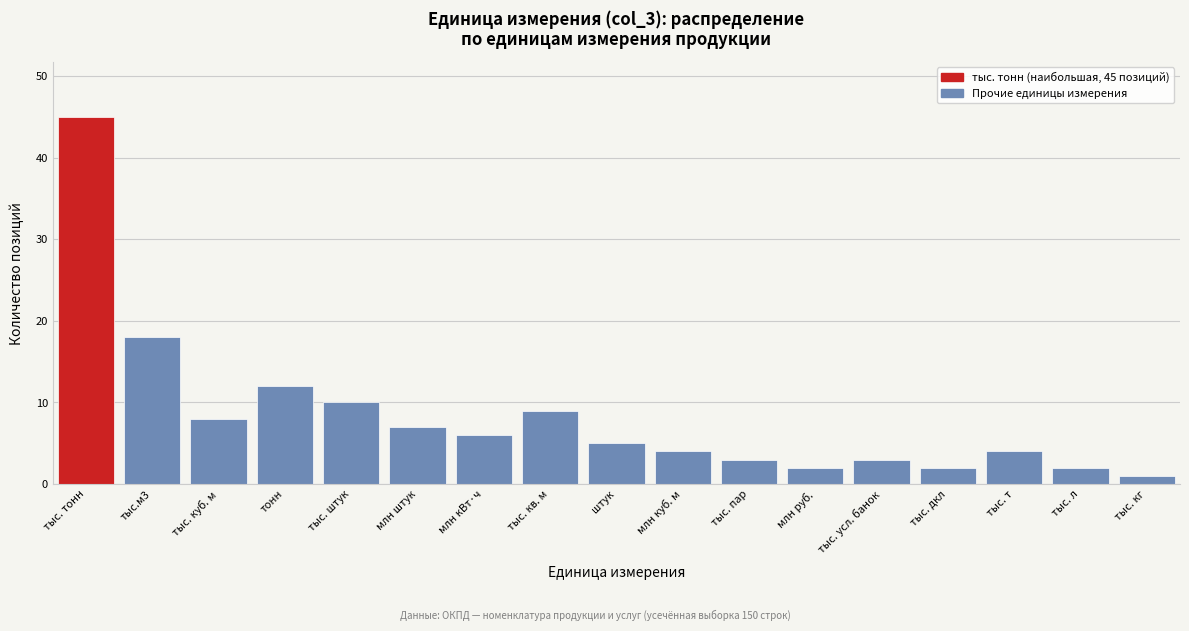

Reading left to right, extract all data points from this chart.

45	18	8	12	10	7	6	9	5	4	3	2	3	2	4	2	1